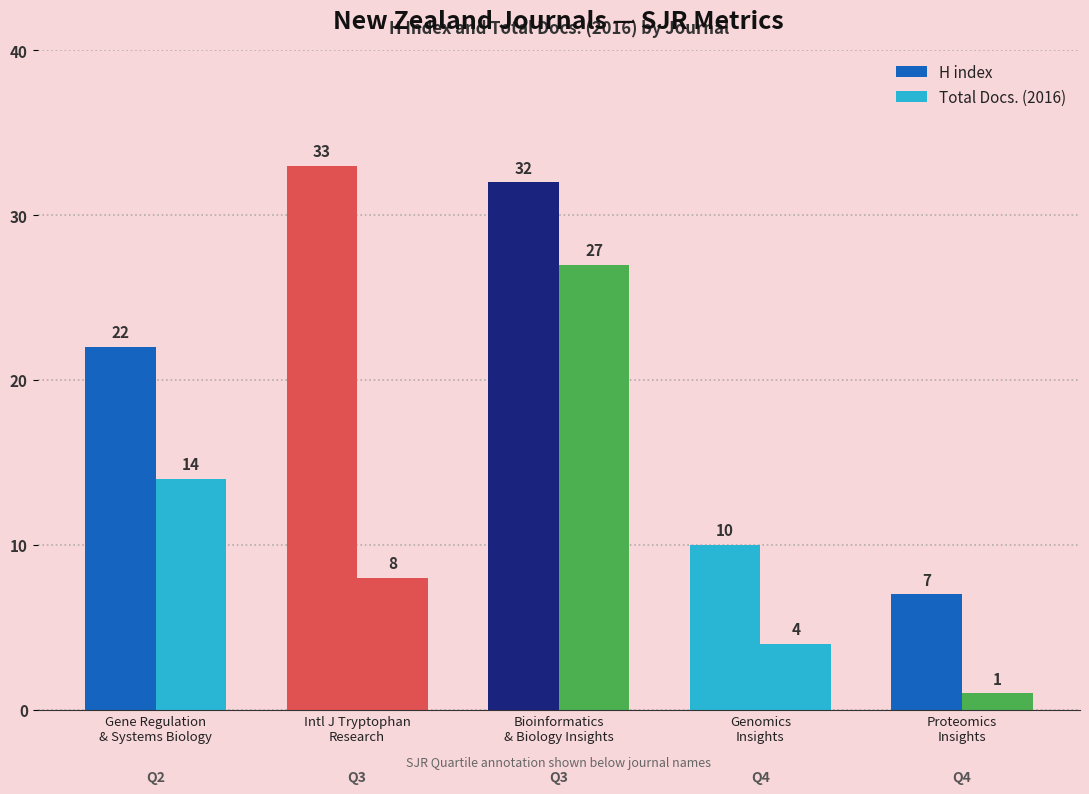

Reading left to right, what are all the values shown in this chart?

H index: Gene Regulation
& Systems Biology=22	Intl J Tryptophan
Research=33	Bioinformatics
& Biology Insights=32	Genomics
Insights=10	Proteomics
Insights=7
Total Docs. (2016): Gene Regulation
& Systems Biology=14	Intl J Tryptophan
Research=8	Bioinformatics
& Biology Insights=27	Genomics
Insights=4	Proteomics
Insights=1